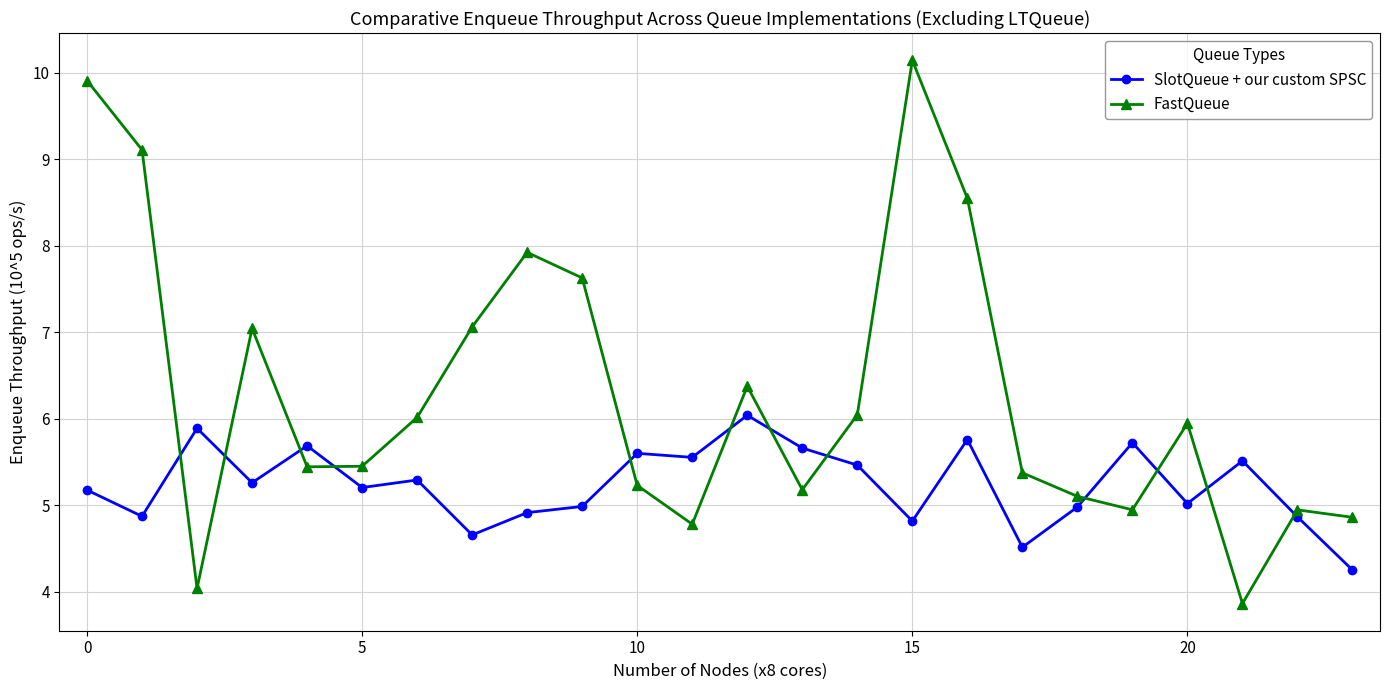

At how many categories does at least one series exceed 8?

4